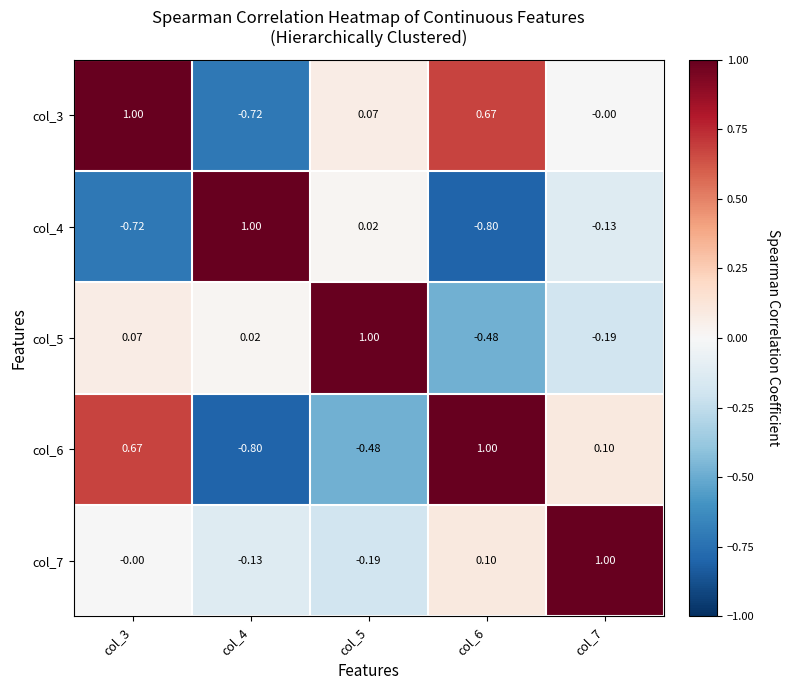

Is the value of col_7 at col_5 greater than the value of col_4 at col_6?

Yes